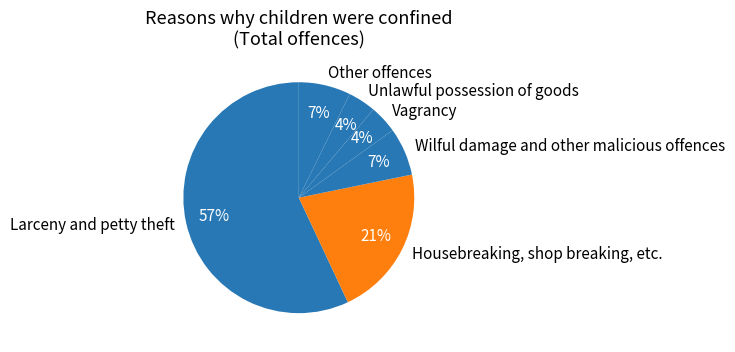

How many segments does this pie chart have?

6